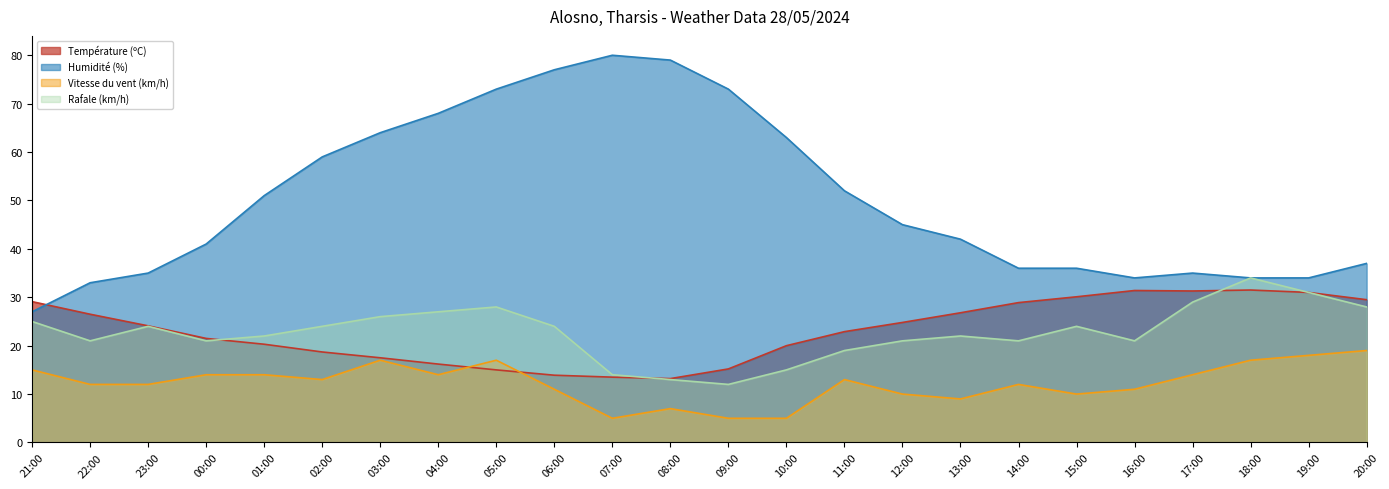

What is the difference between the maximum and minimum values in the Rafale (km/h) series?

22.0